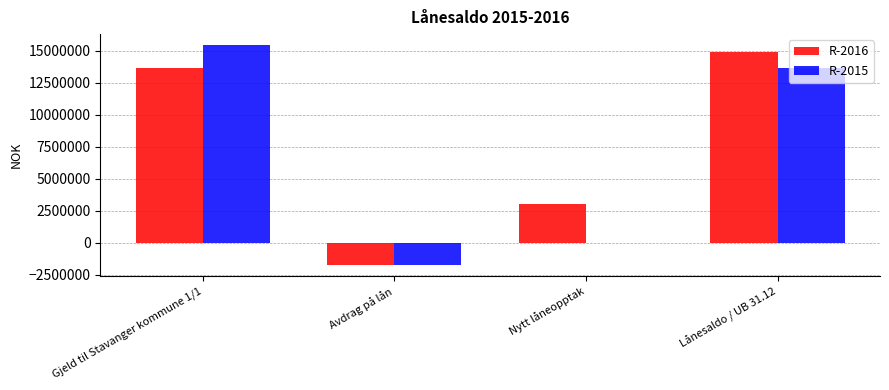

Which series has the largest total across all categories?

R-2016